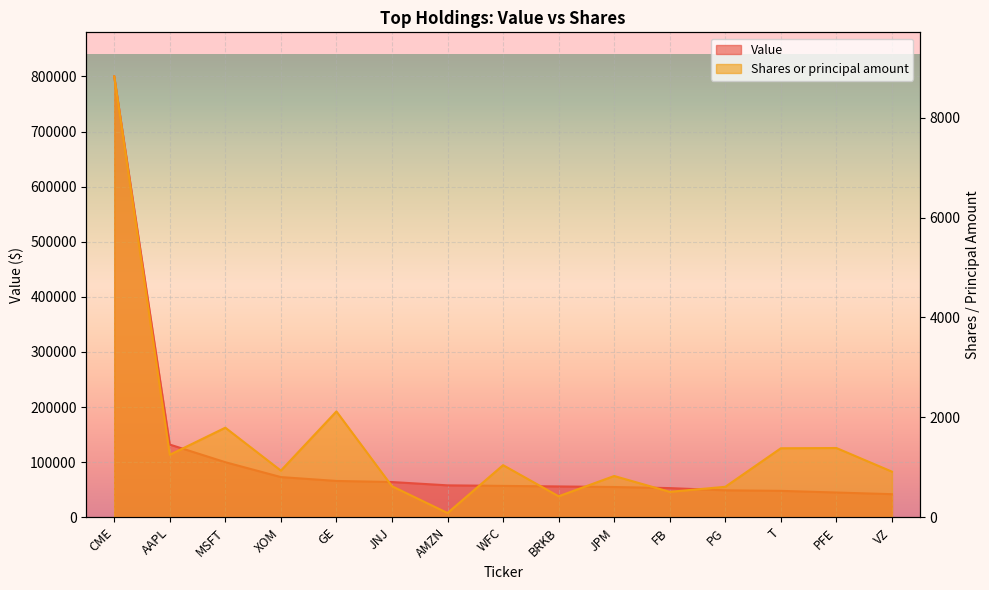

True or false: Value and Shares or principal amount cross at least once.

False